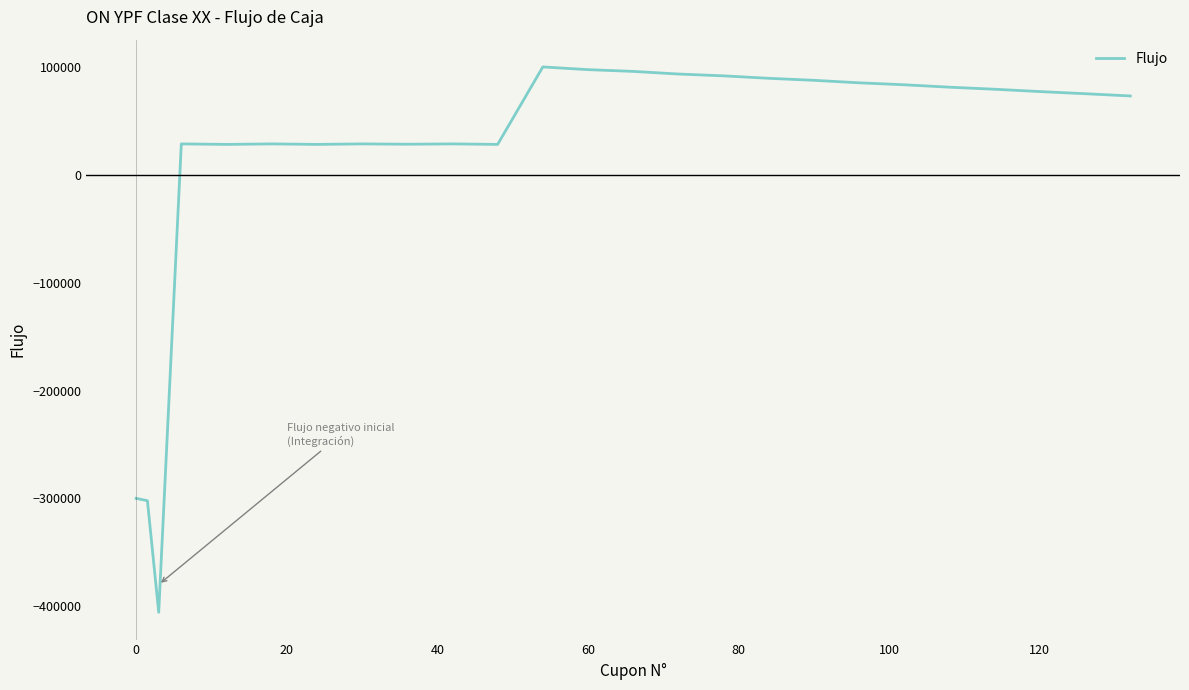

How many values are below 75569?

12